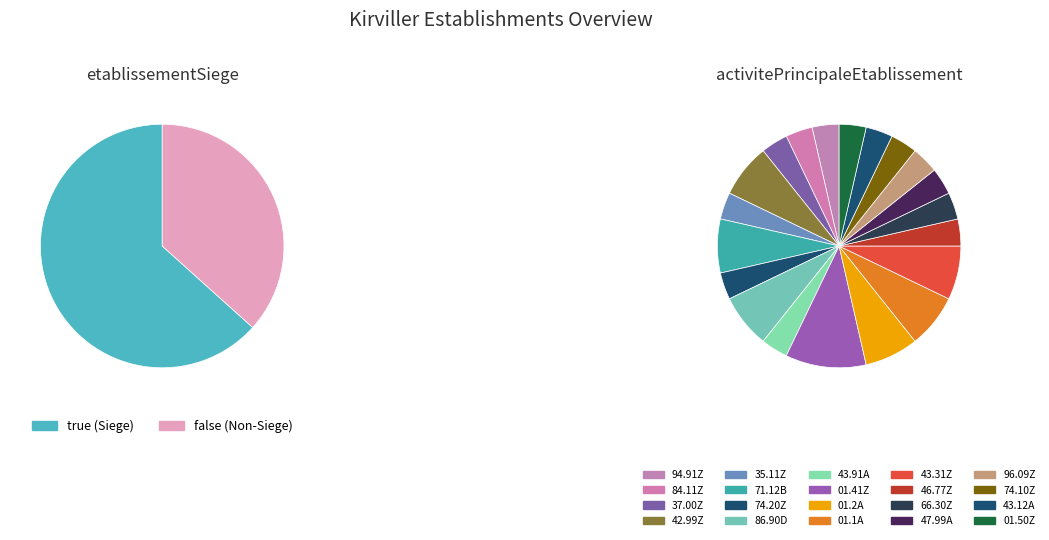

What is the change in value from true to false?

-8